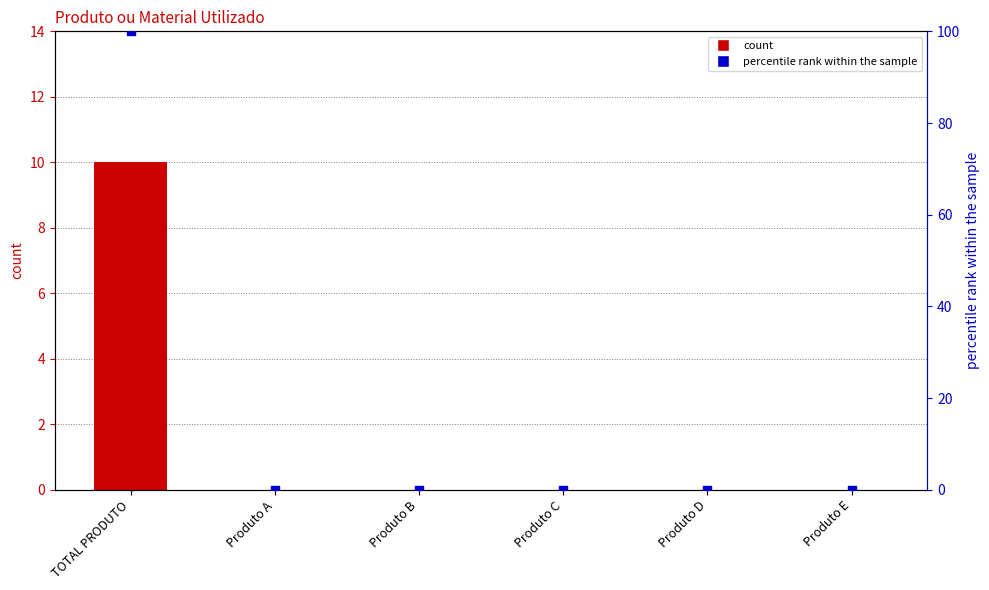

Which series contains the highest Y value?

percentile rank within the sample